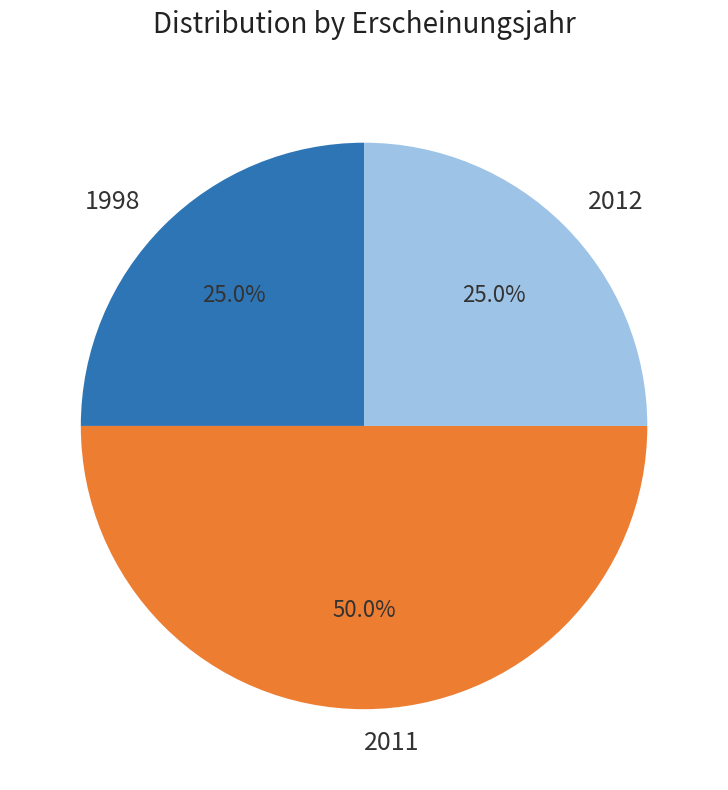

What is the largest slice in the pie chart?

2011